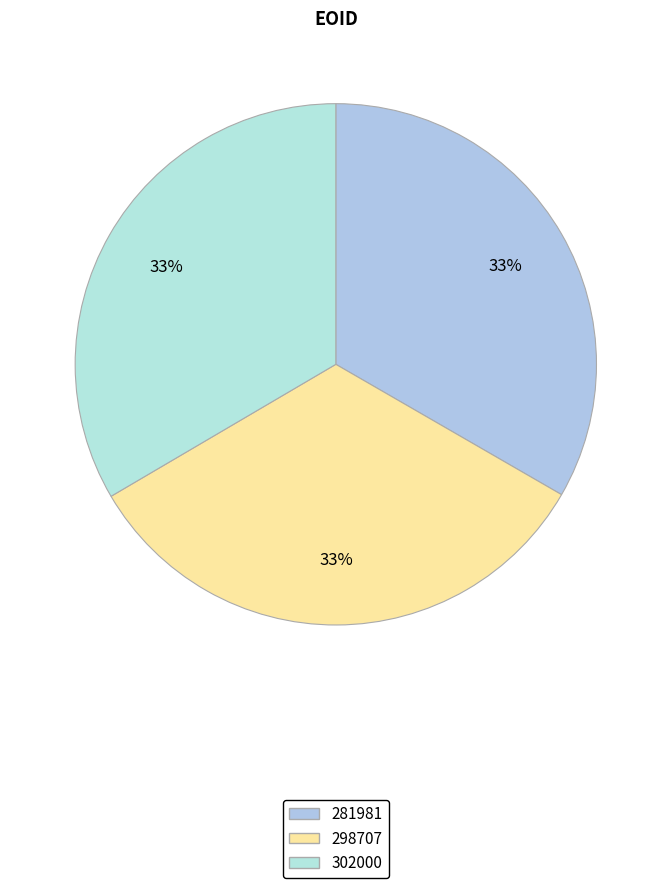

How many slices are in this pie chart?

3